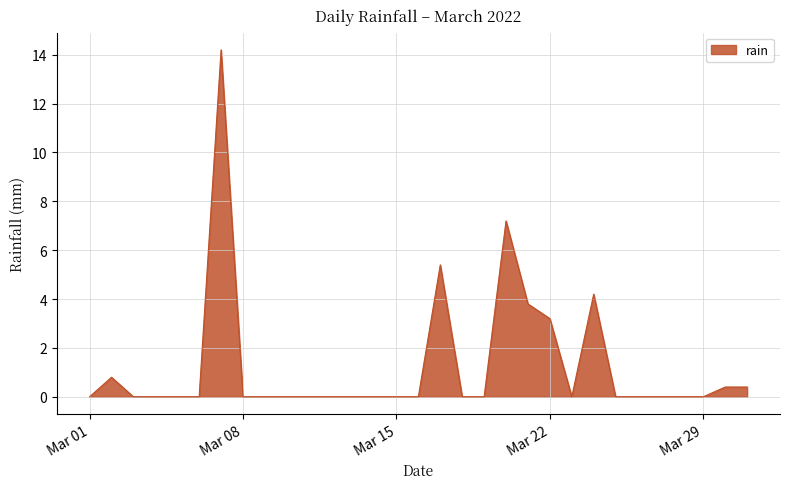

What is the difference between the maximum and minimum values?

14.2